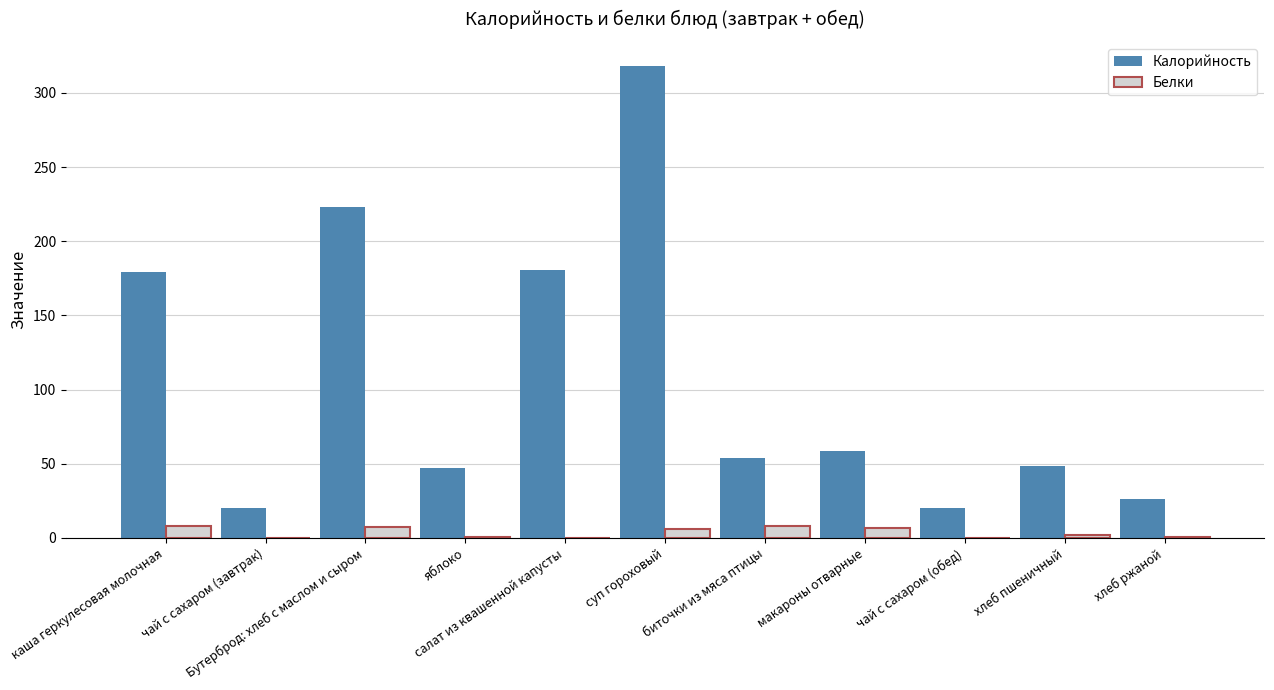

At which label does Калорийность first exceed 53?

каша геркулесовая молочная